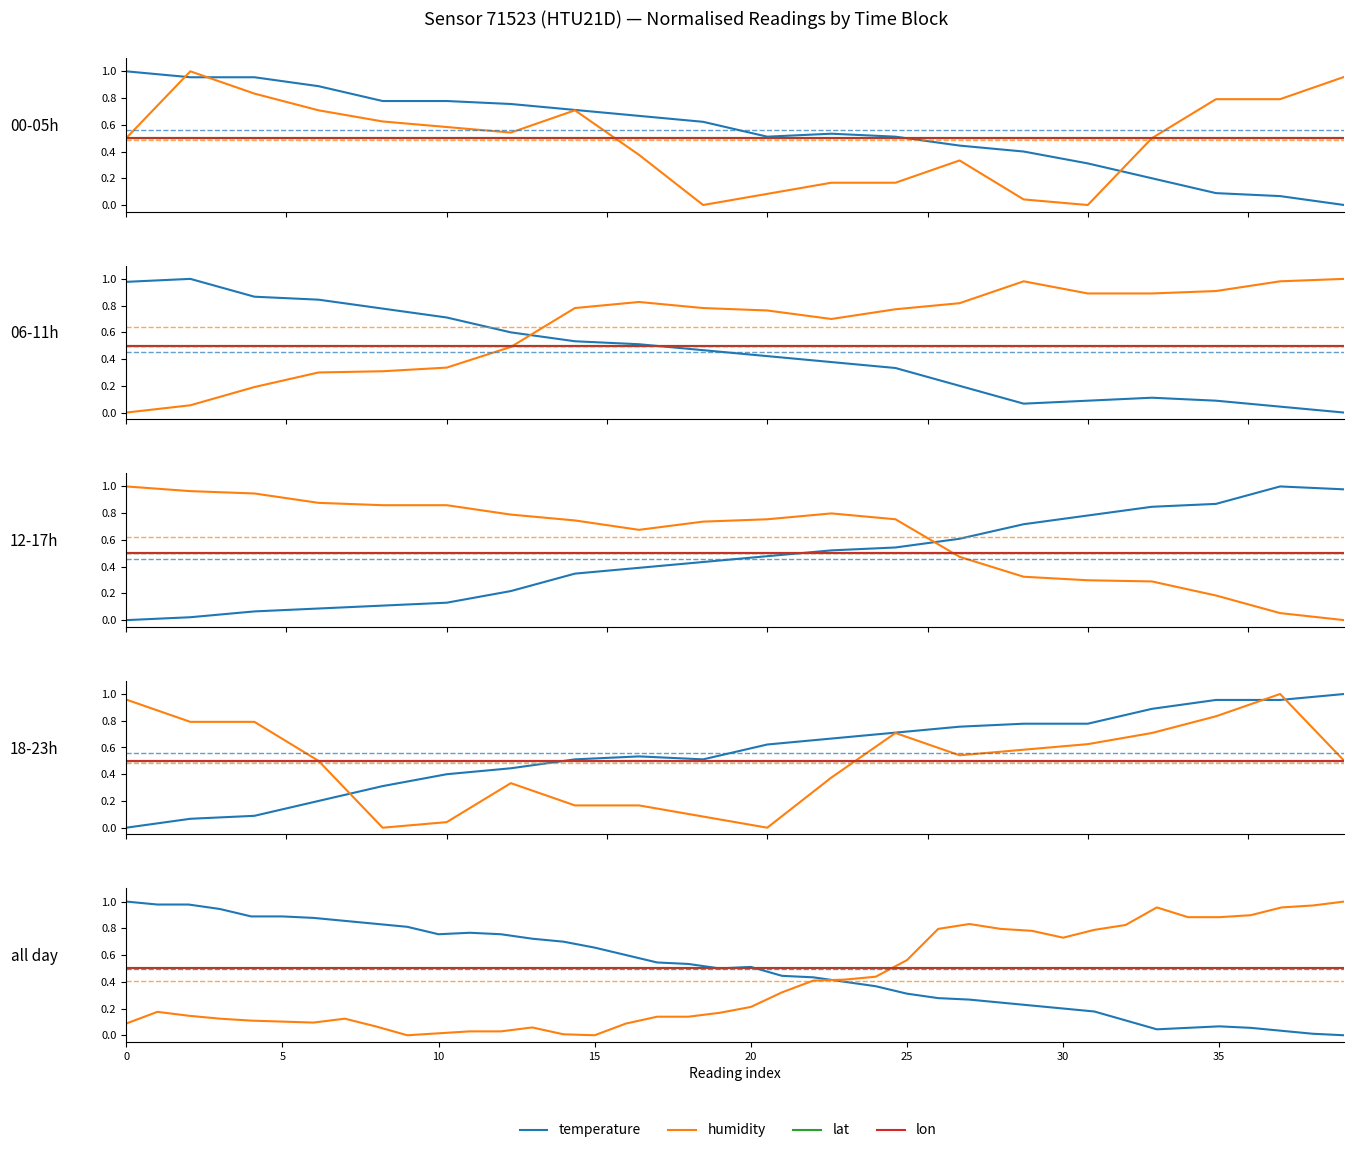

What are all the series names shown in the legend?

temperature, humidity, lat, lon